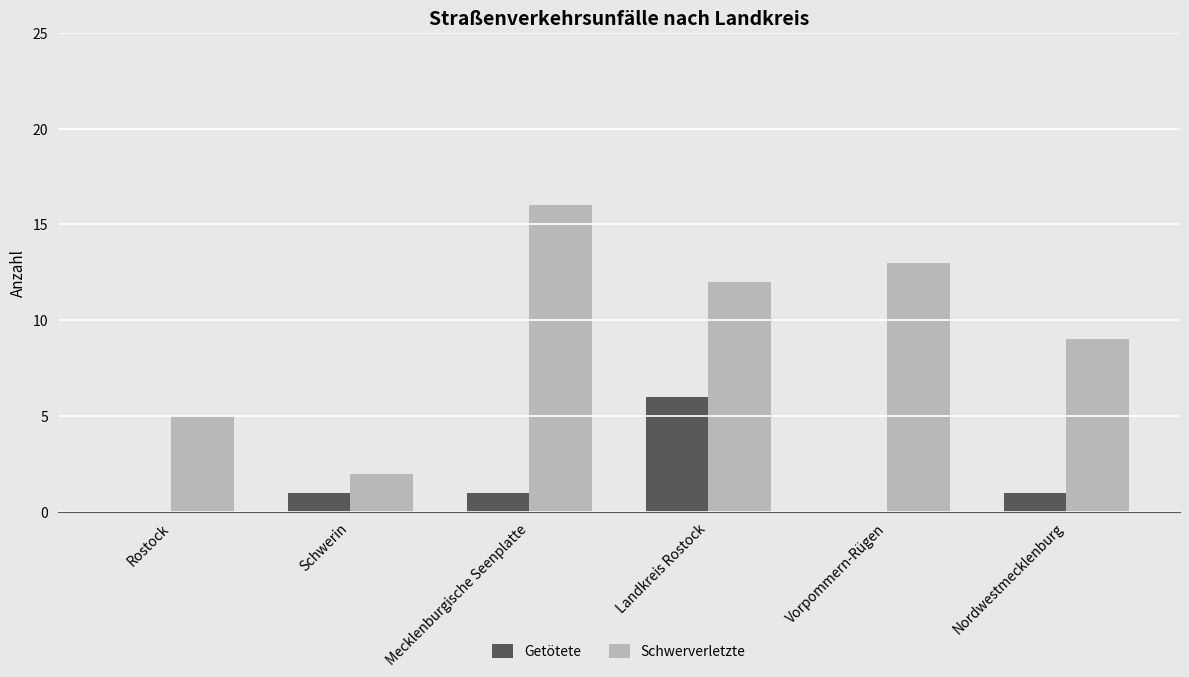

Between Mecklenburgische Seenplatte and Nordwestmecklenburg, which series saw the biggest shift?

Schwerverletzte